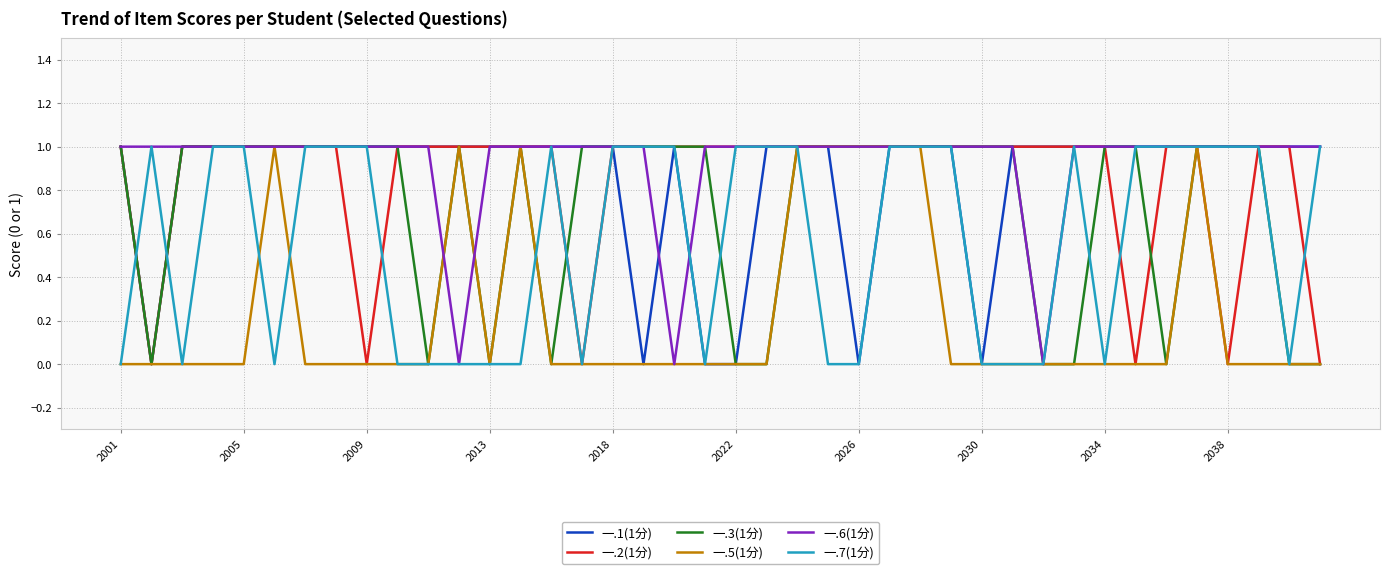

Which series has the largest total across all categories?

一.6(1分)